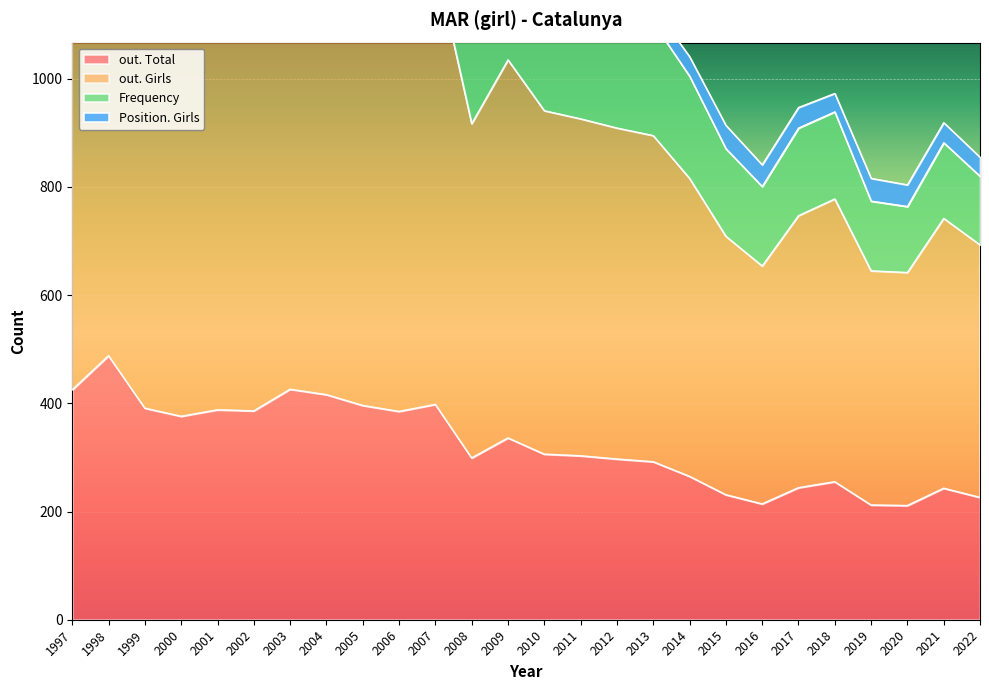

True or false: out. Total and Position. Girls intersect in this chart.

False